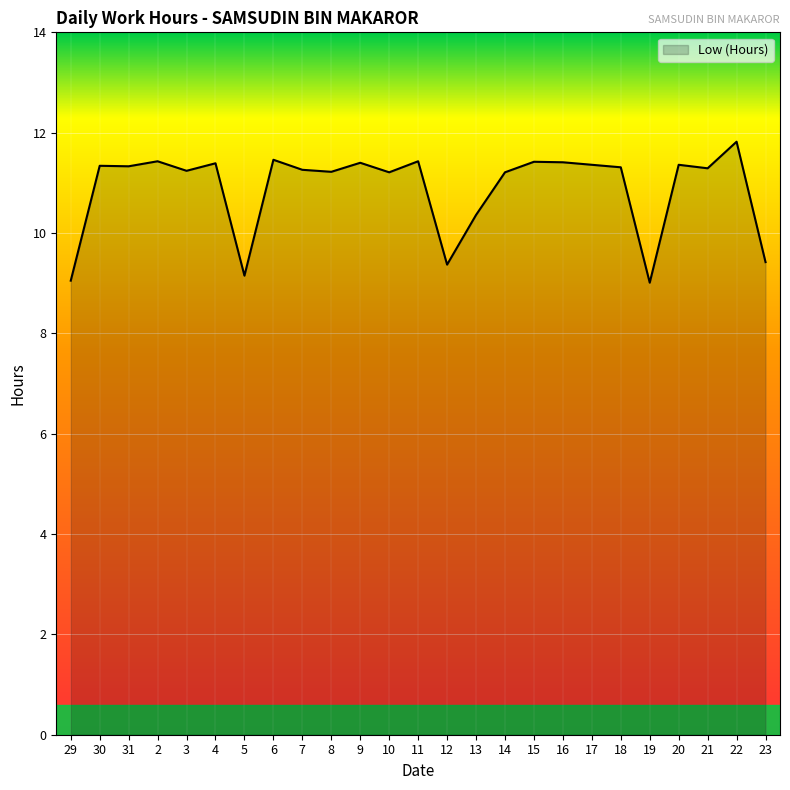

What is the difference between the maximum and minimum values?

2.8